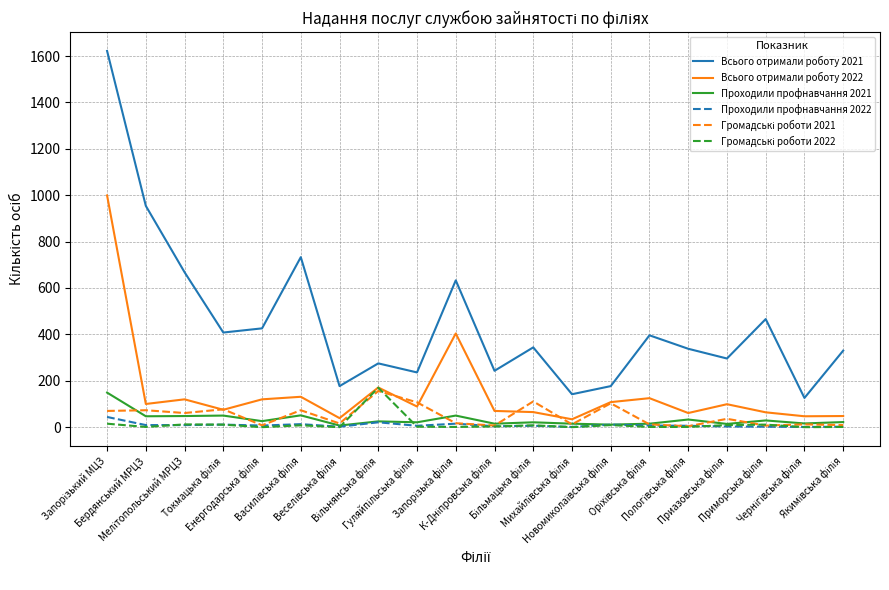

Which series has the largest total across all categories?

Всього отримали роботу 2021